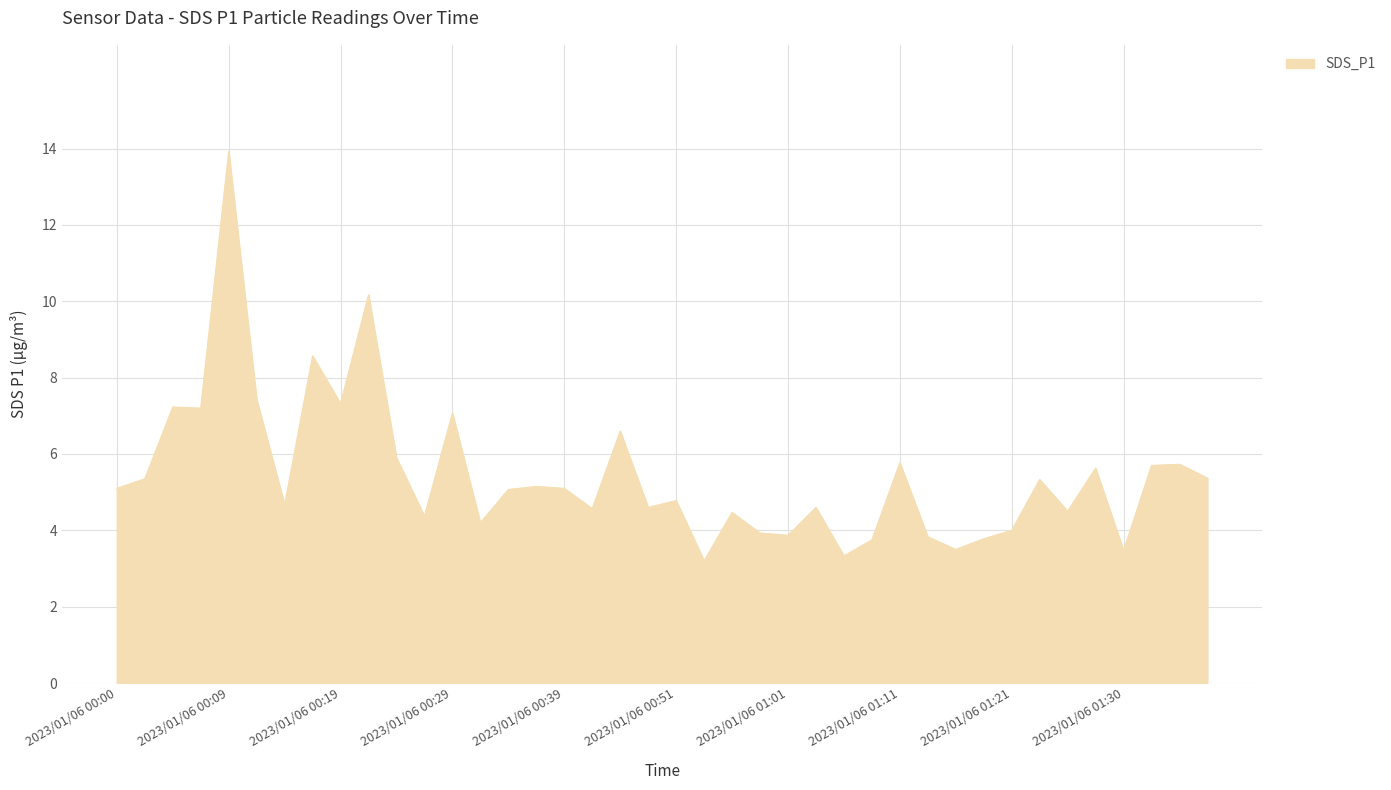

Does the chart display data point markers on the line(s)?

No